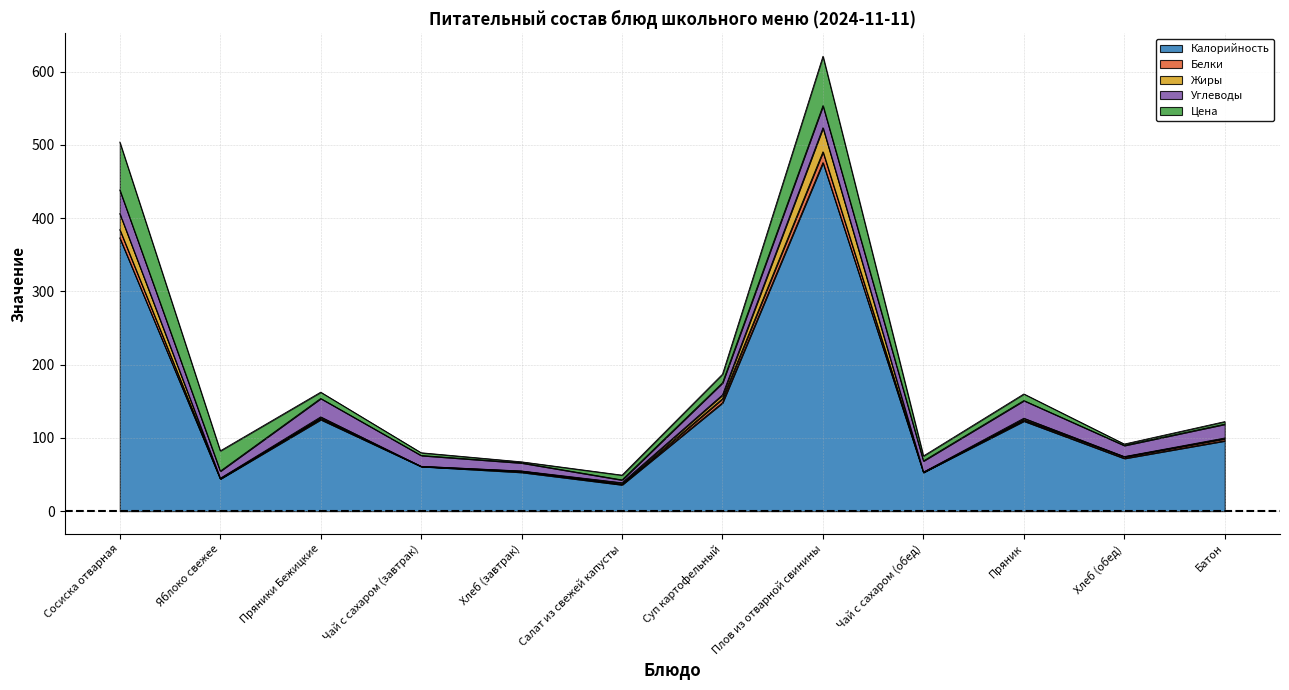

In Белки, how many points are lower than both neighbors (excluding endpoints)?

4